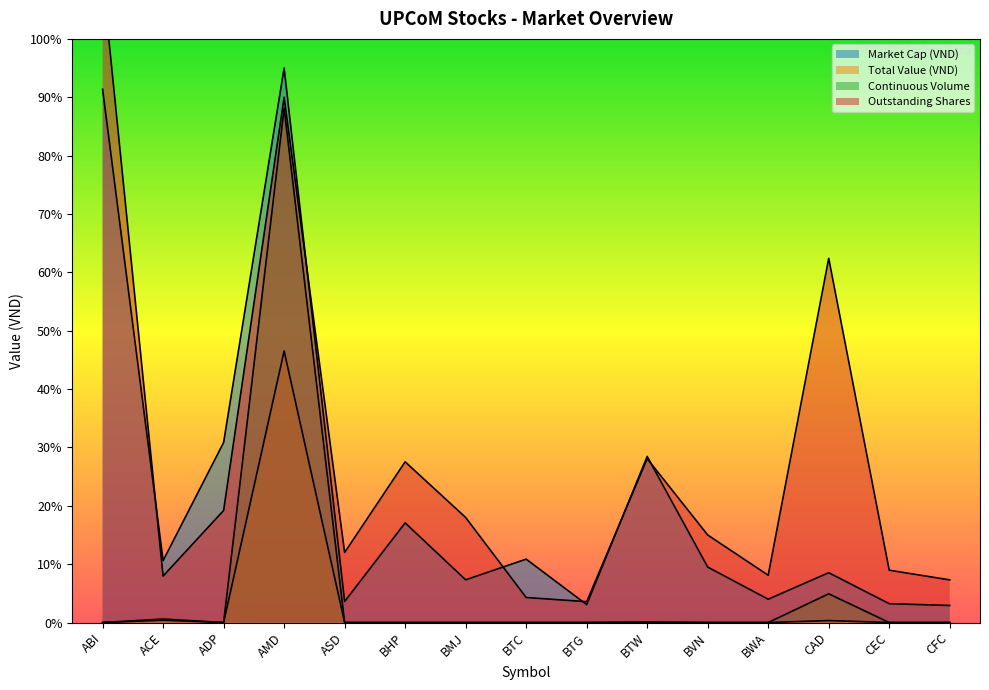

Reading left to right, extract all data points from this chart.

Market Cap (VND): ABI=456838320000	ACE=53058200000	ADP=154239975900	AMD=475050000000	ASD=18000000000	BHP=85367397000	BMJ=36600000000	BTC=54305914000	BTG=15351000000	BTW=142272000000	BVN=47500000000	BWA=19980000000	CAD=42681450204	CEC=16137997200	CFC=14605680000
Total Value (VND): ABI=0	ACE=2000000000	ADP=0	AMD=232622000000	ASD=0	BHP=0	BMJ=0	BTC=0	BTG=0	BTW=152000000	BVN=0	BWA=0	CAD=1683000000	CEC=0	CFC=0
Continuous Volume: ABI=0	ACE=3000000000	ADP=0	AMD=440700000000	ASD=0	BHP=0	BMJ=0	BTC=0	BTG=0	BTW=300000000	BVN=0	BWA=0	CAD=24600000000	CEC=0	CFC=0
Outstanding Shares: ABI=552627000000	ACE=39793650000	ADP=95999985000	AMD=450000000000	ASD=60000000000	BHP=137689350000	BMJ=90000000000	BTC=21436545000	BTG=17850000000	BTW=140400000000	BVN=75000000000	BWA=40500000000	CAD=311998905000	CEC=44827770000	CFC=36514200000